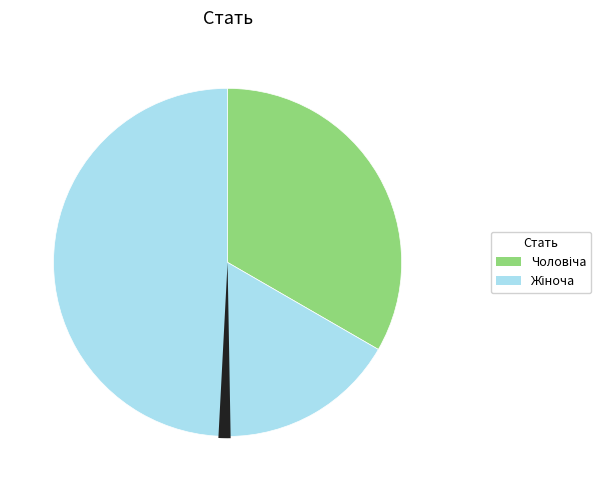

How many slices are in this pie chart?

2